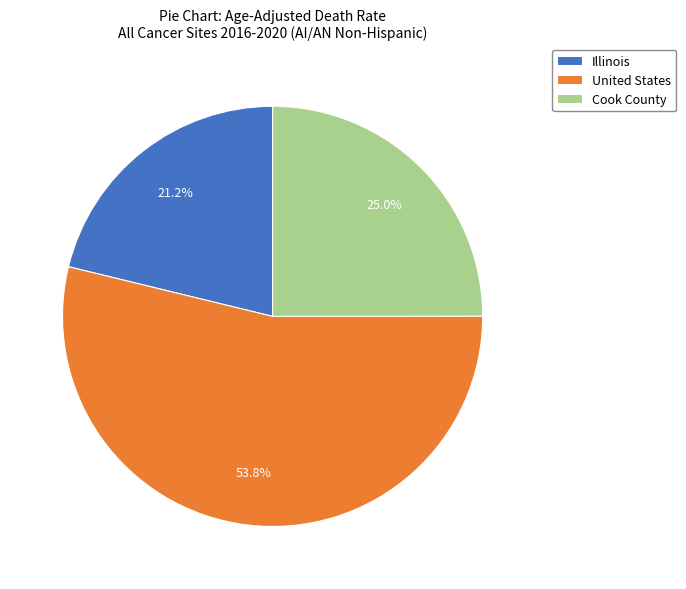

Which has a higher value, United States or Illinois?

United States